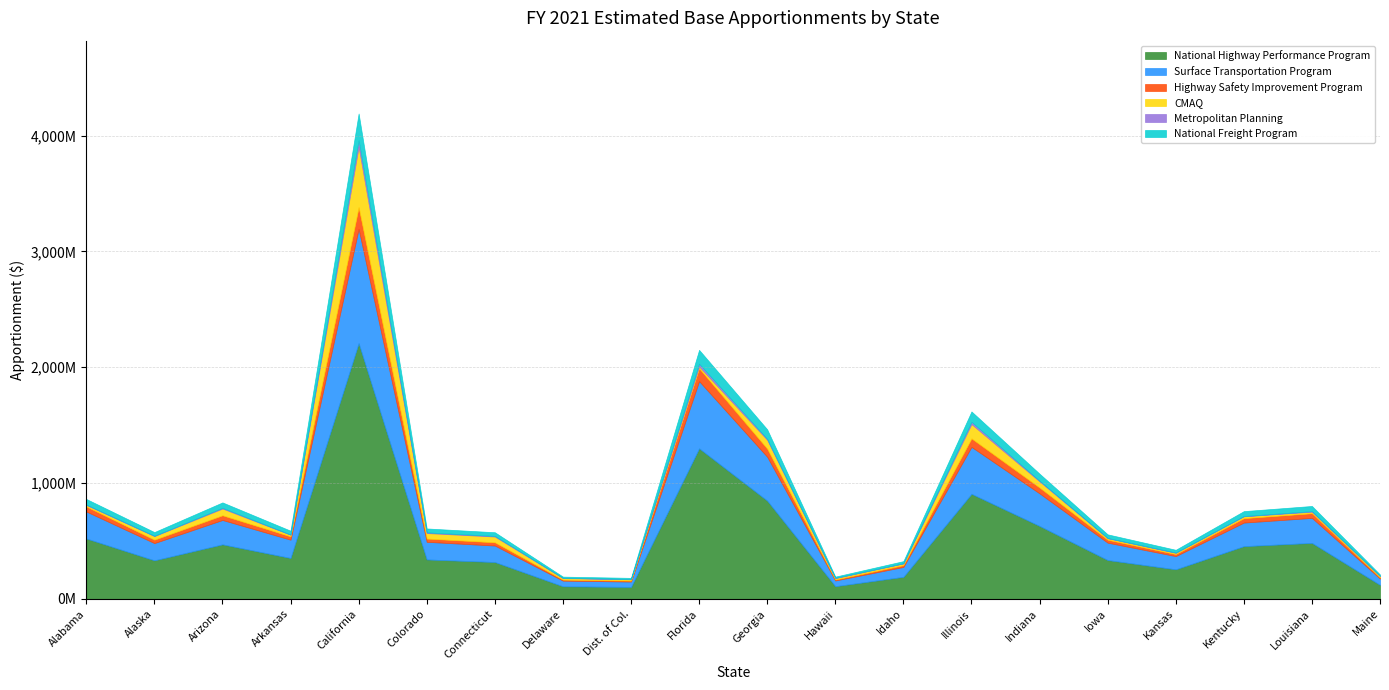

What is the difference between the highest and lowest values at Delaware?

107038138